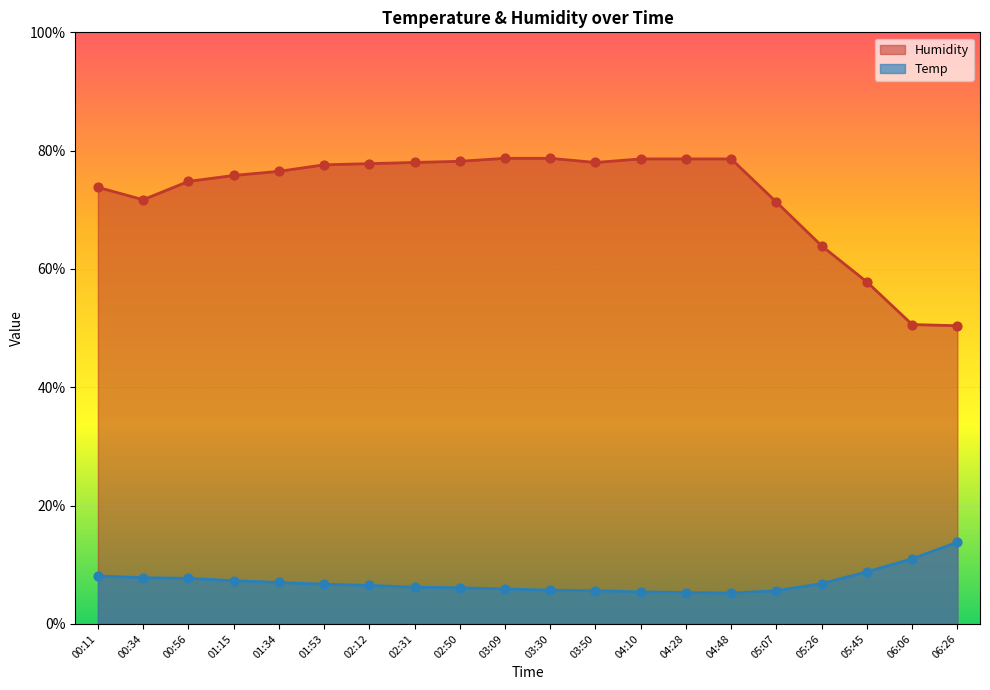

At which category is the sum across all series the highest?

03:09